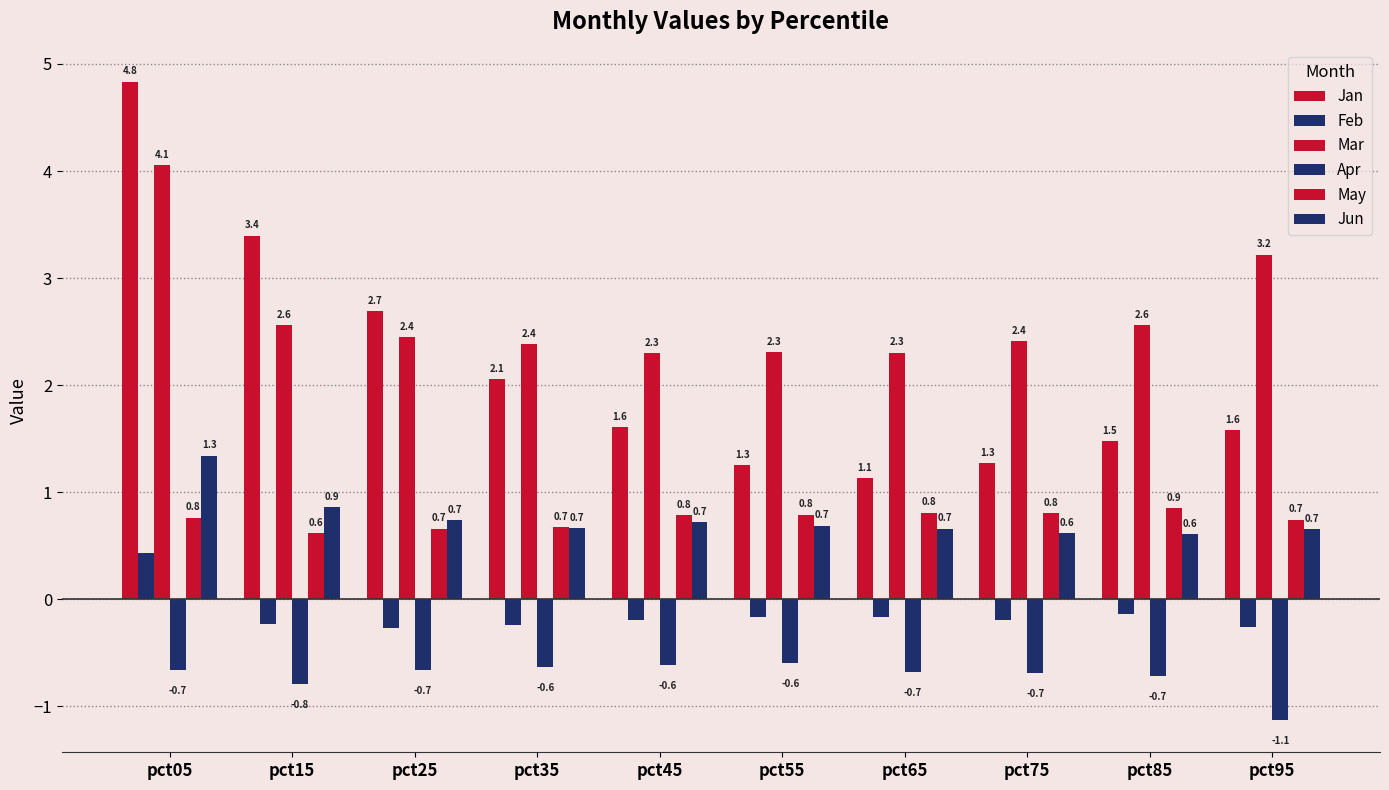

What is the minimum value for Feb?

-0.3